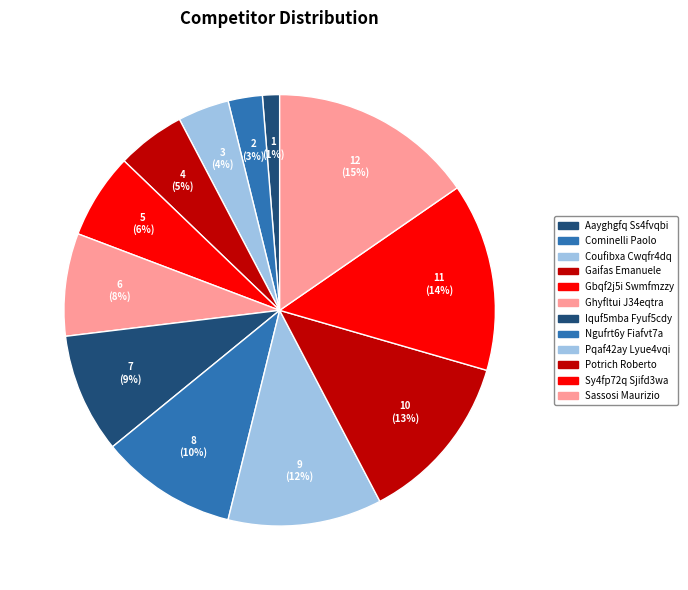

To the nearest percent, what portion does Aayghgfq Ss4fvqbi represent?

1%